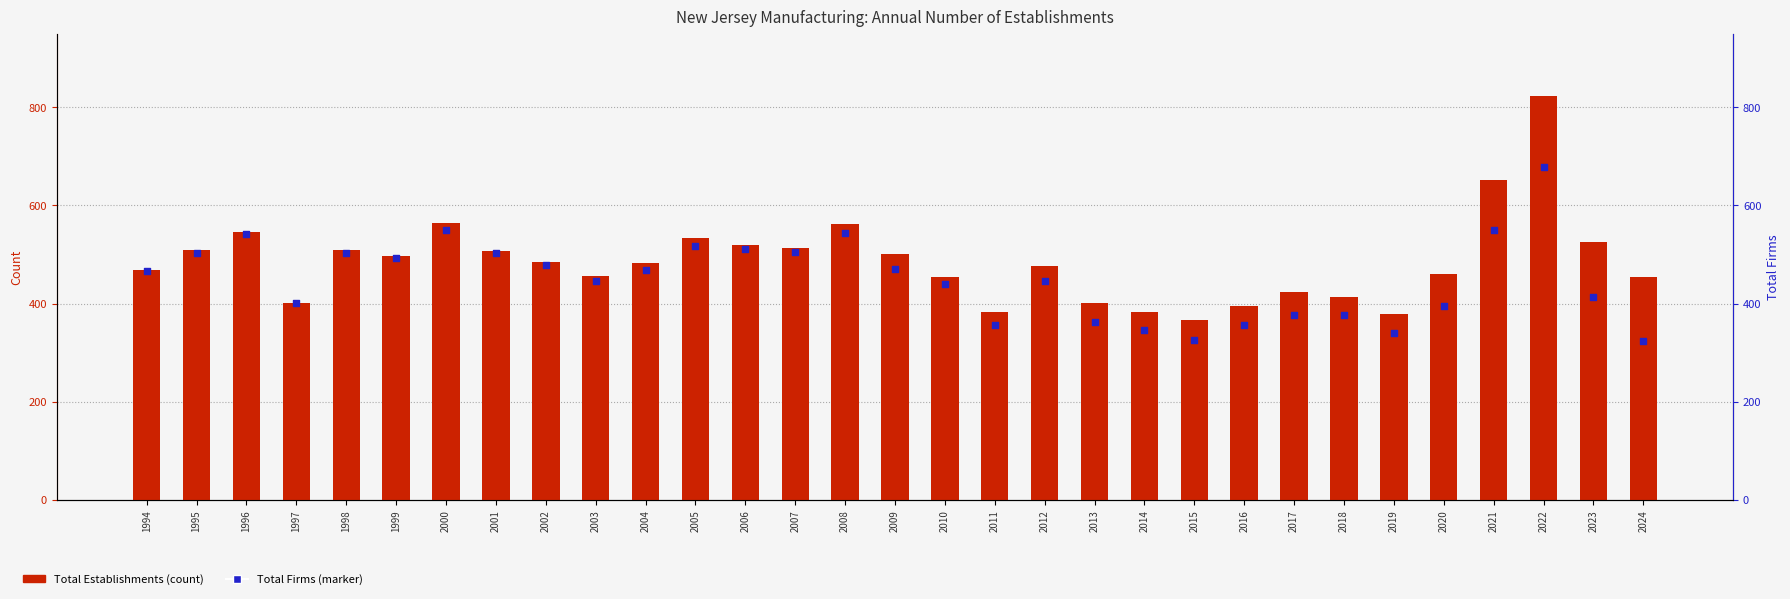

Which series has the largest total across all categories?

Total Establishments